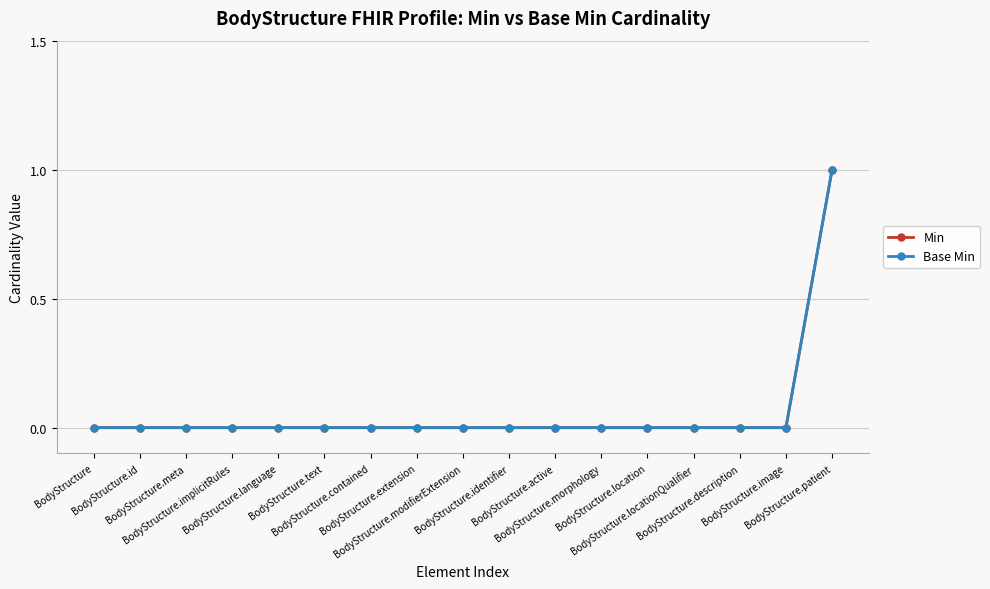

Is the value of Base Min at BodyStructure.implicitRules greater than the value of Min at BodyStructure.patient?

No